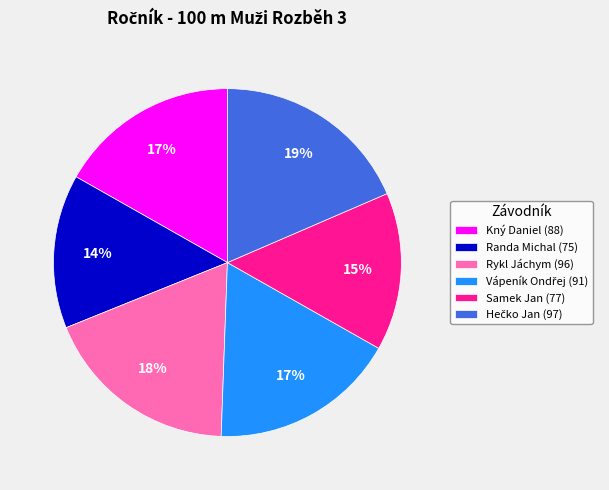

To the nearest percent, what percentage of the pie is Randa Michal (75)?

14%